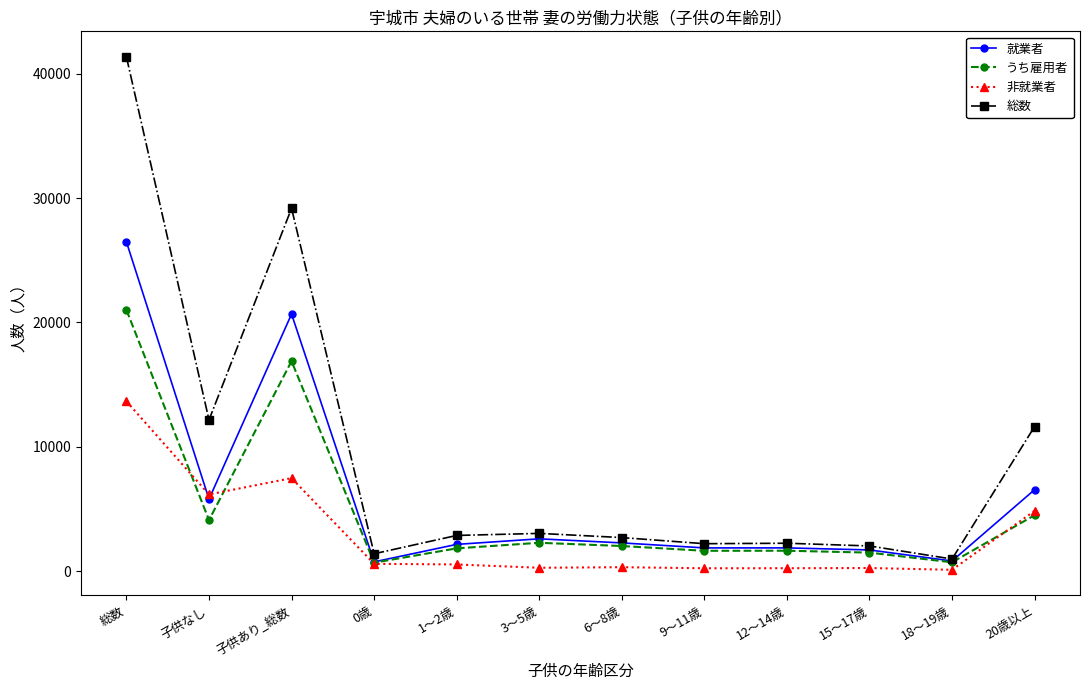

What is the difference between the second highest and minimum values in the 総数 series?

28187